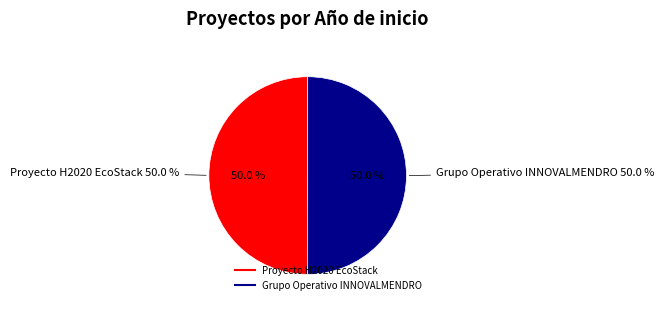

Between Proyecto H2020 EcoStack and Grupo Operativo INNOVALMENDRO, which is larger?

Grupo Operativo INNOVALMENDRO